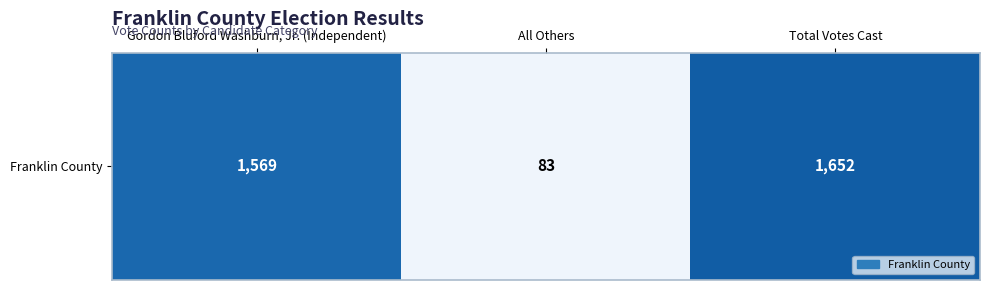

What is the smallest value displayed?

83